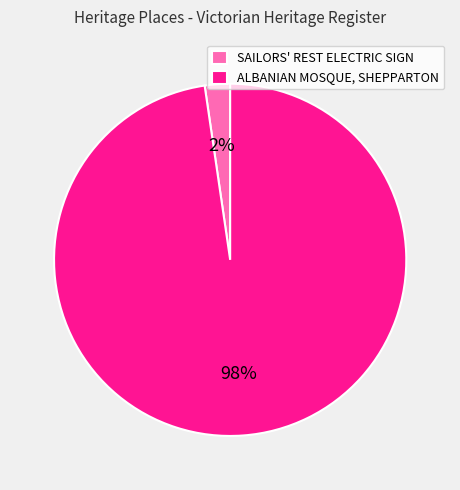

Do SAILORS' REST ELECTRIC SIGN and ALBANIAN MOSQUE, SHEPPARTON together represent more than half of the pie?

Yes